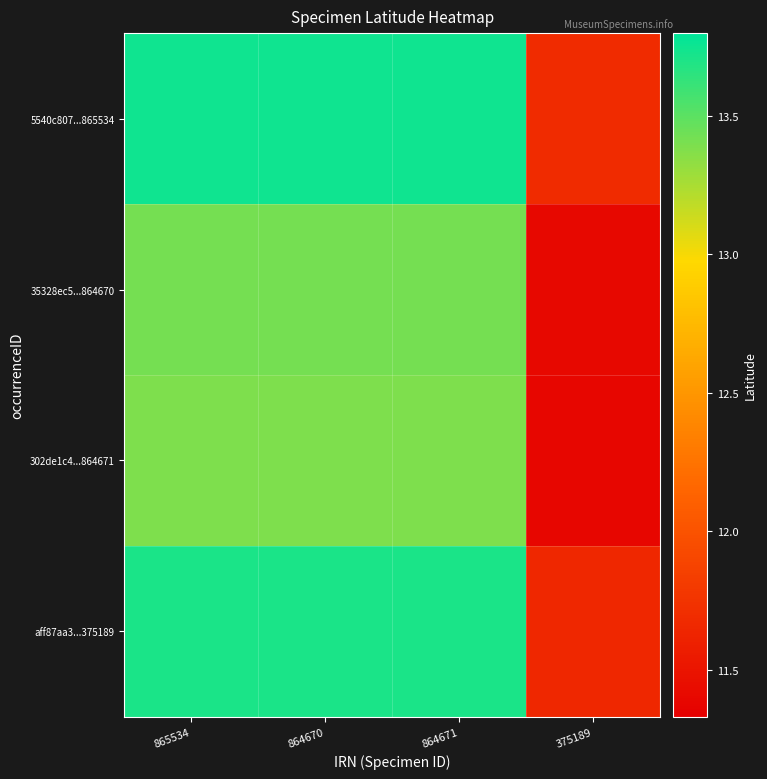

At 375189, list the series in order from largest to smallest.

5540c807...865534, aff87aa3...375189, 35328ec5...864670, 302de1c4...864671